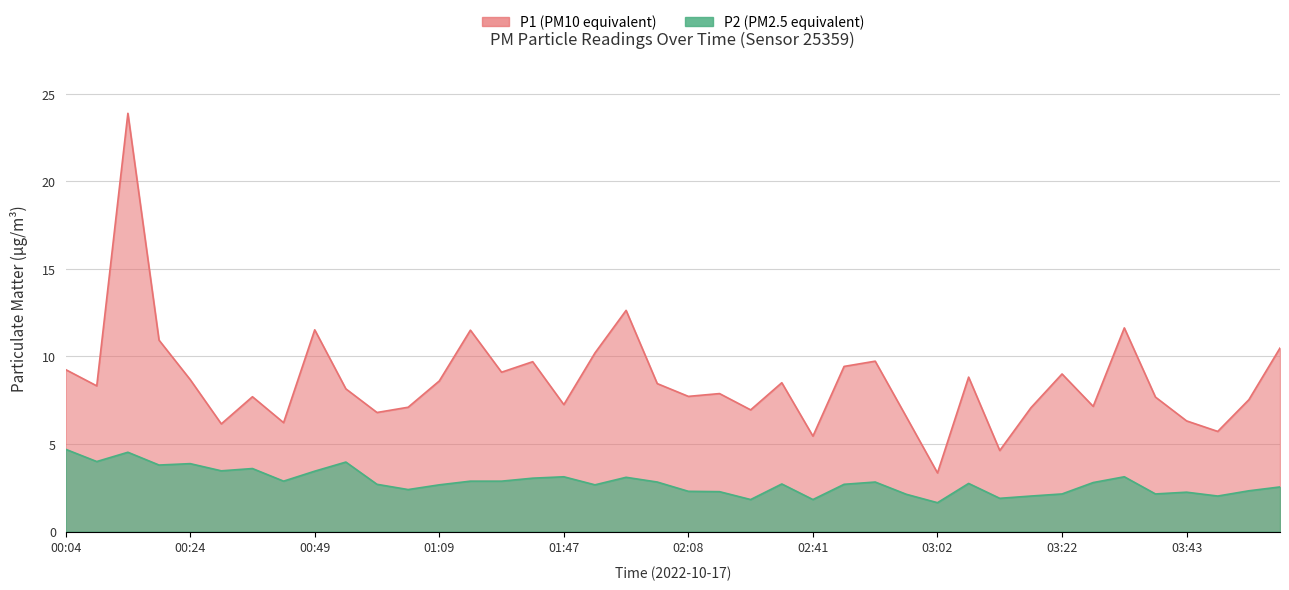

Rank the categories by P1 value from highest to lowest.

00:14, 01:58, 03:33, 00:49, 01:20, 00:19, 03:58, 01:52, 02:51, 01:37, 02:46, 00:04, 01:31, 03:22, 03:07, 00:24, 01:09, 02:36, 02:03, 00:09, 00:54, 02:25, 02:08, 00:34, 03:38, 03:53, 01:47, 03:27, 01:04, 03:17, 02:30, 00:59, 02:57, 03:43, 00:39, 00:29, 03:48, 02:41, 03:12, 03:02